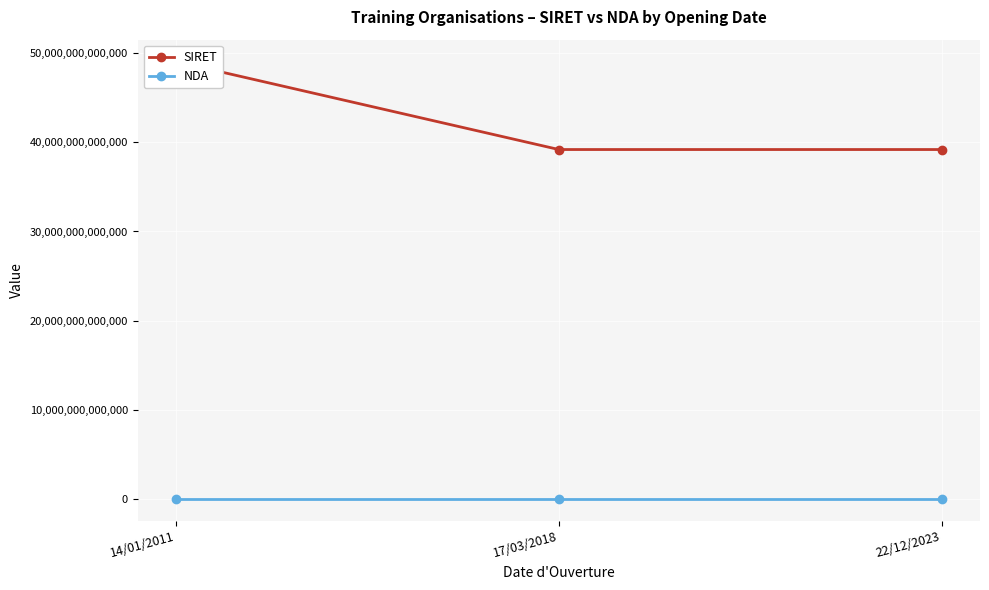

What is the approximate value of NDA at 17/03/2018?

11751929975